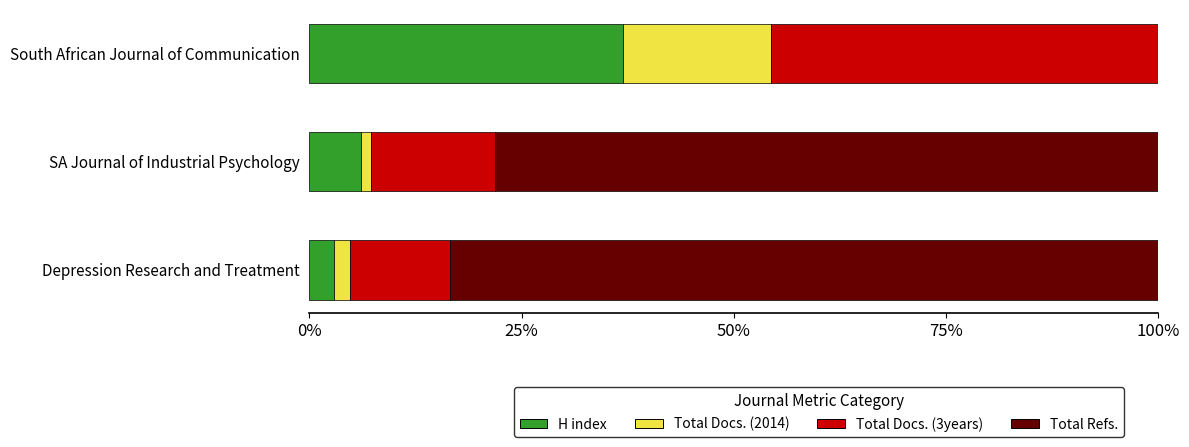

What is the highest value of the H index series?

37.0